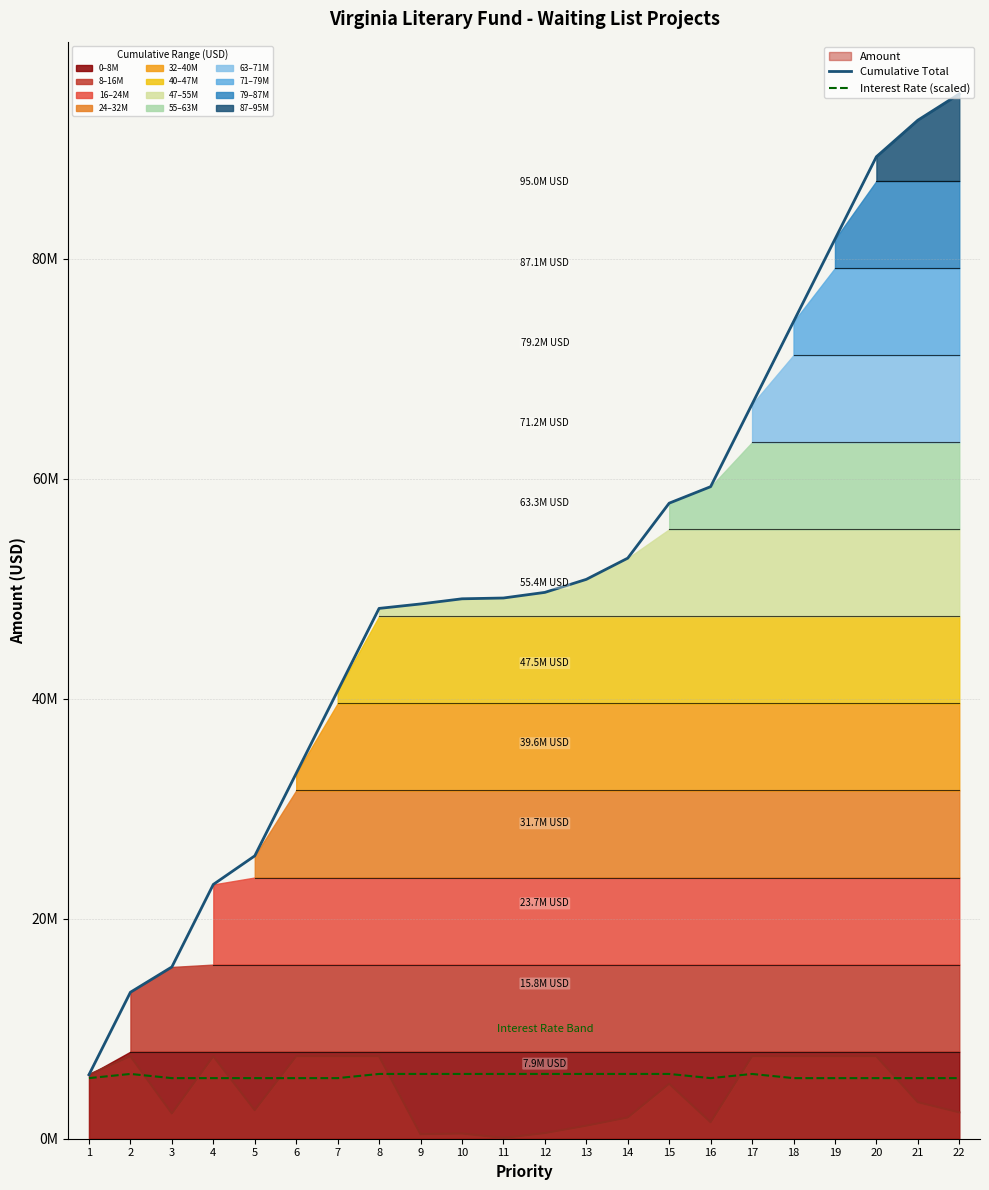

How many lines are shown in the chart?

3